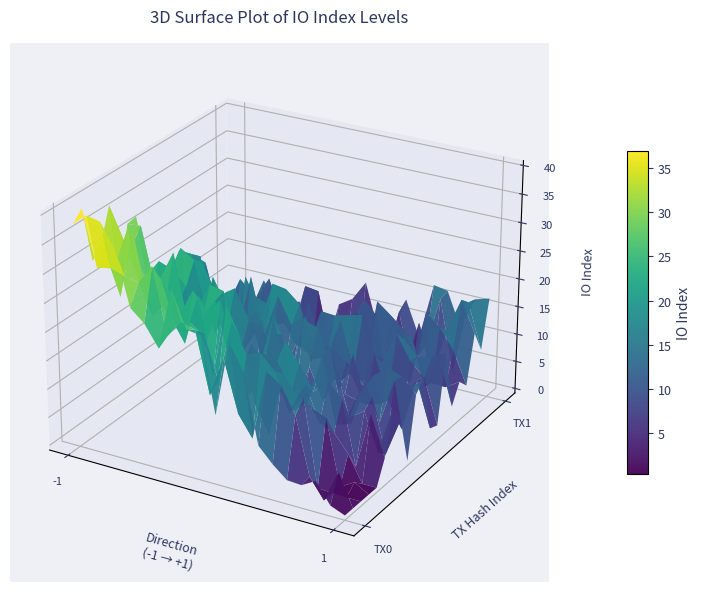

True or false: df2f11677b0bbd658b27fec535c3c9c069c6332 has a value of 22 at io_index.

False